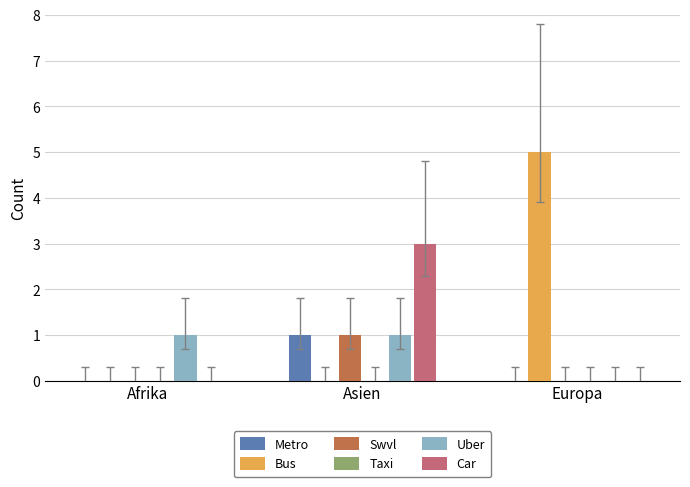

At how many categories does at least one series exceed 4?

1